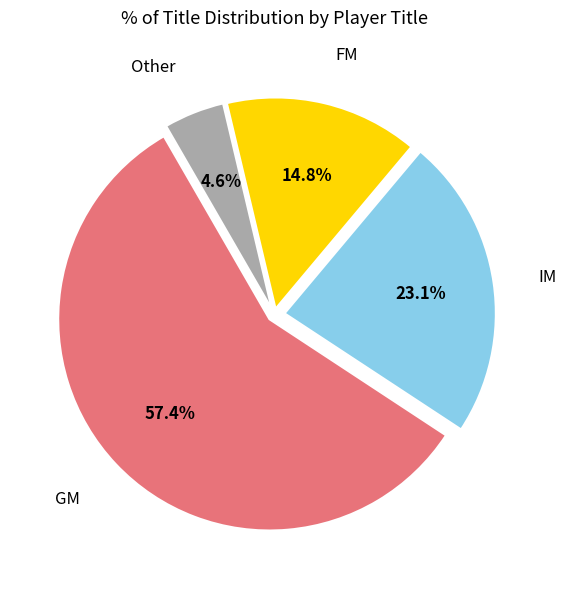

Rank the categories by value from highest to lowest.

GM, IM, FM, Other